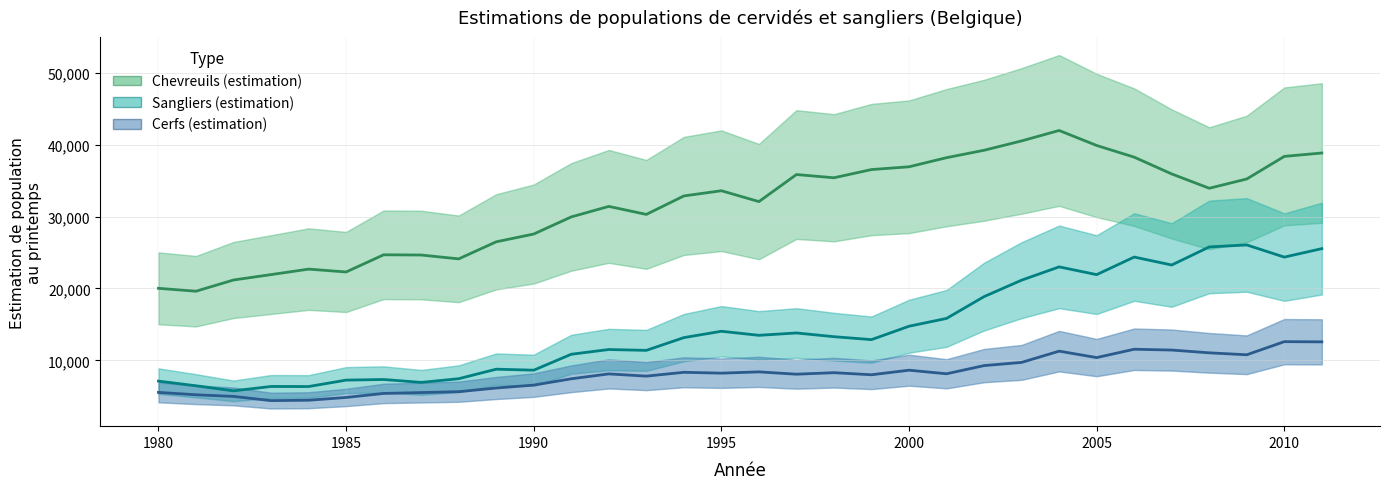

List the series in order of their peak value, lowest first.

Cerfs (estimation), Sangliers (estimation), Chevreuils (estimation)